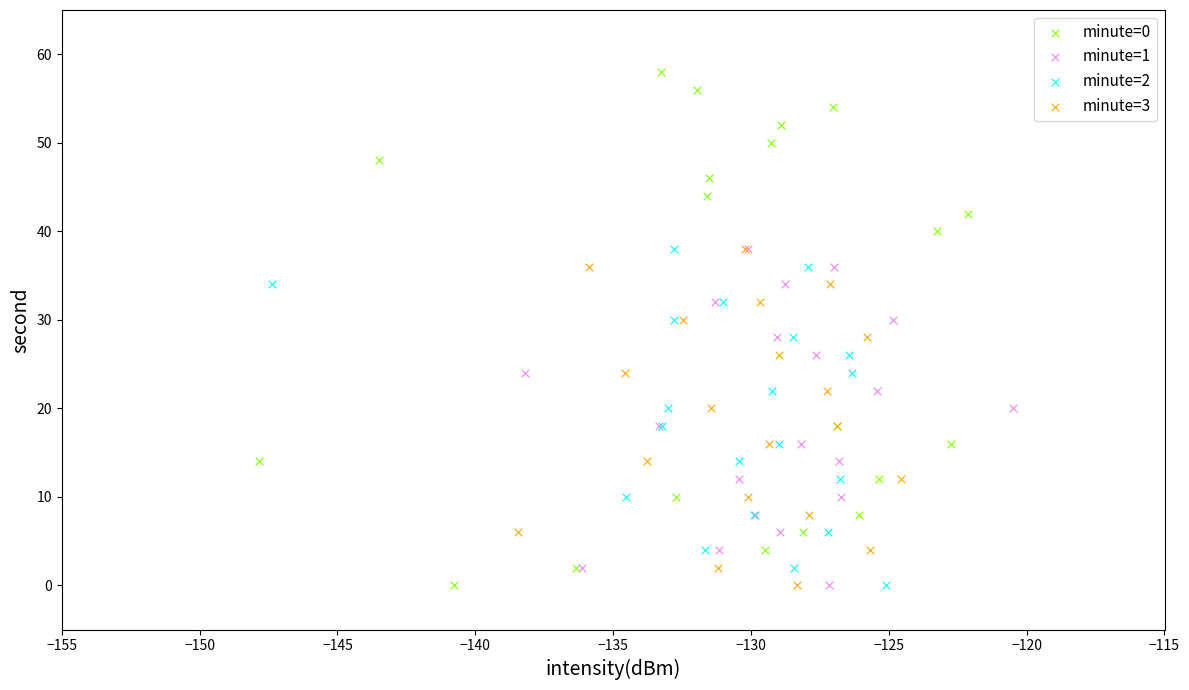

What are all the series names shown in the legend?

minute=0, minute=1, minute=2, minute=3